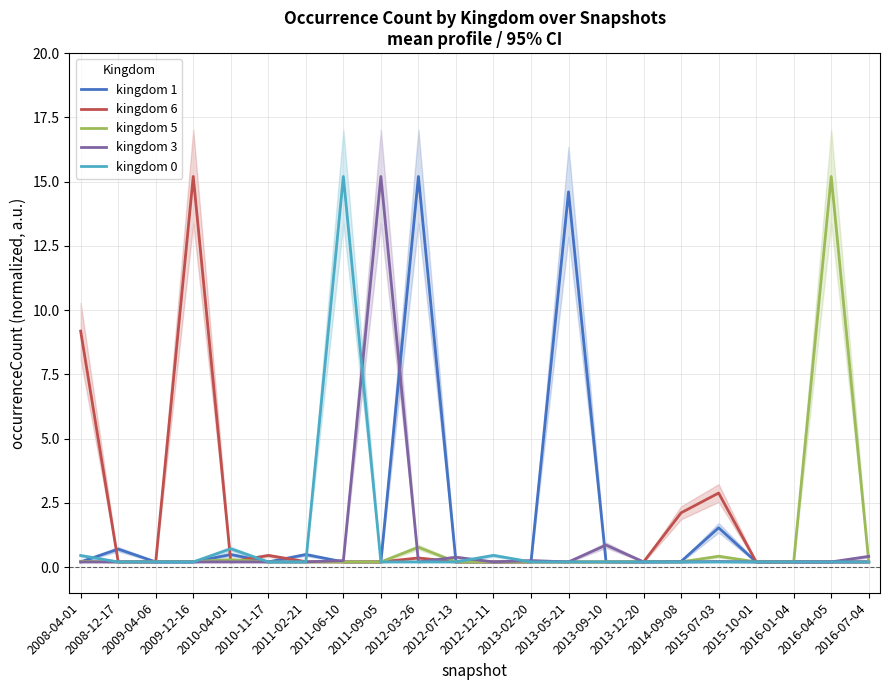

At which label does kingdom 0 reach its peak?

2011-06-10